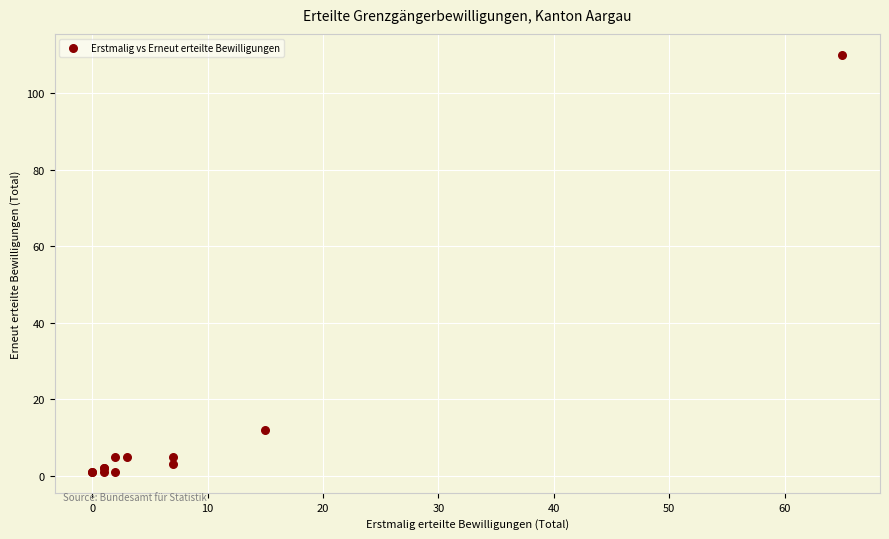

What Y value in the scatter plot is closest to 55?

12